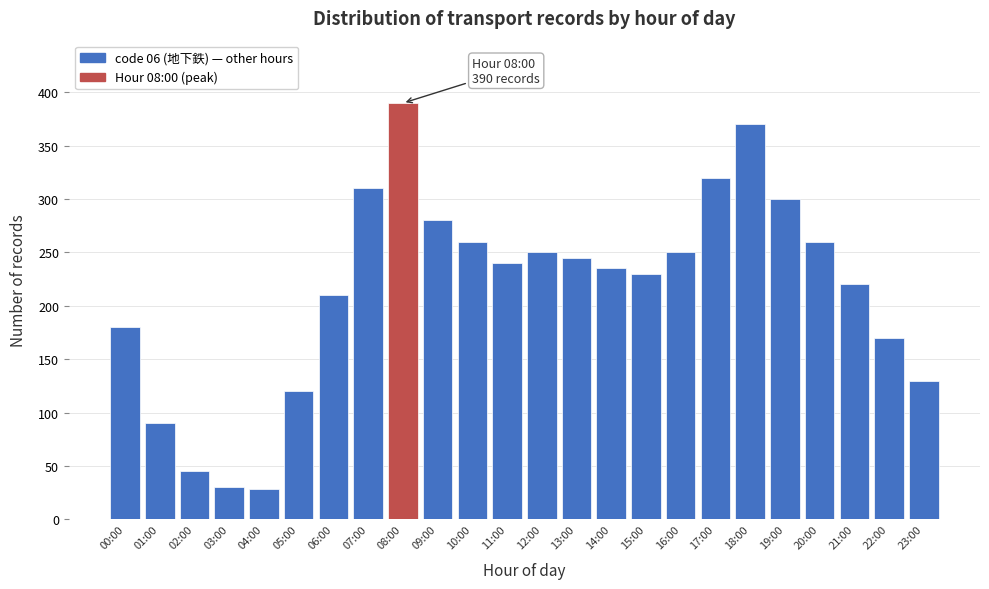

Reading left to right, extract all data points from this chart.

180	90	45	30	28	120	210	310	390	280	260	240	250	245	235	230	250	320	370	300	260	220	170	130